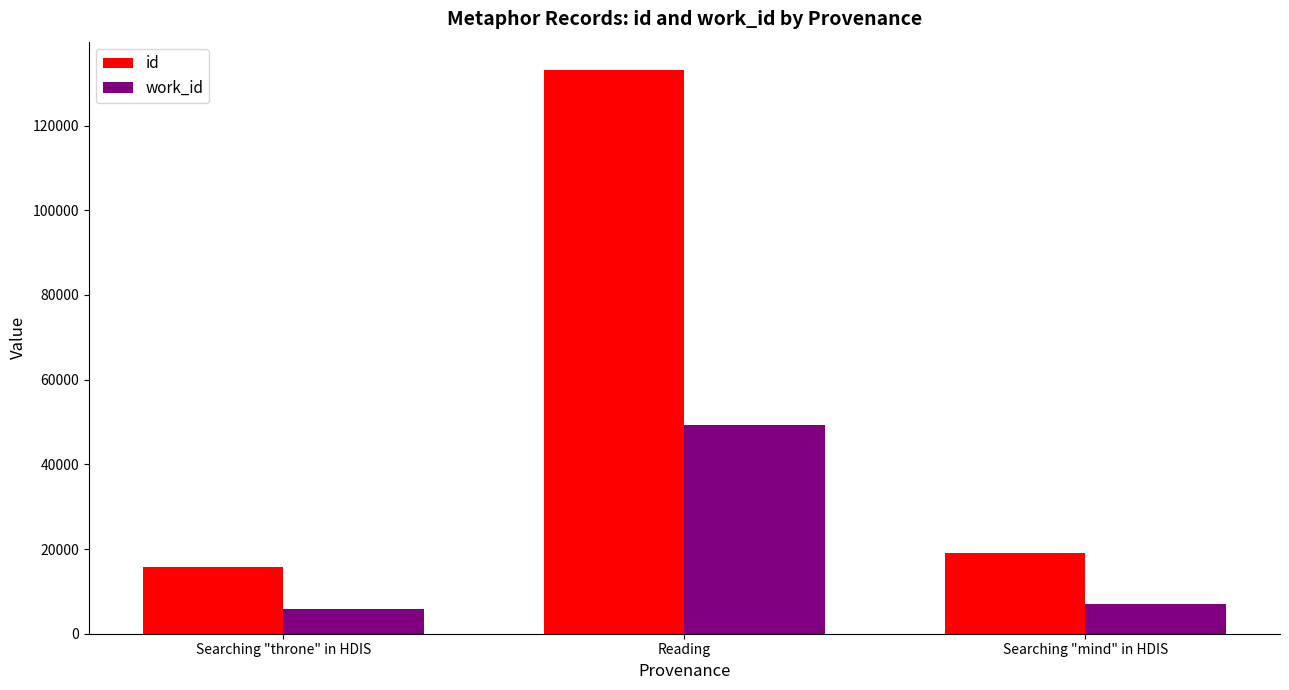

How many distinct data groups are displayed?

2